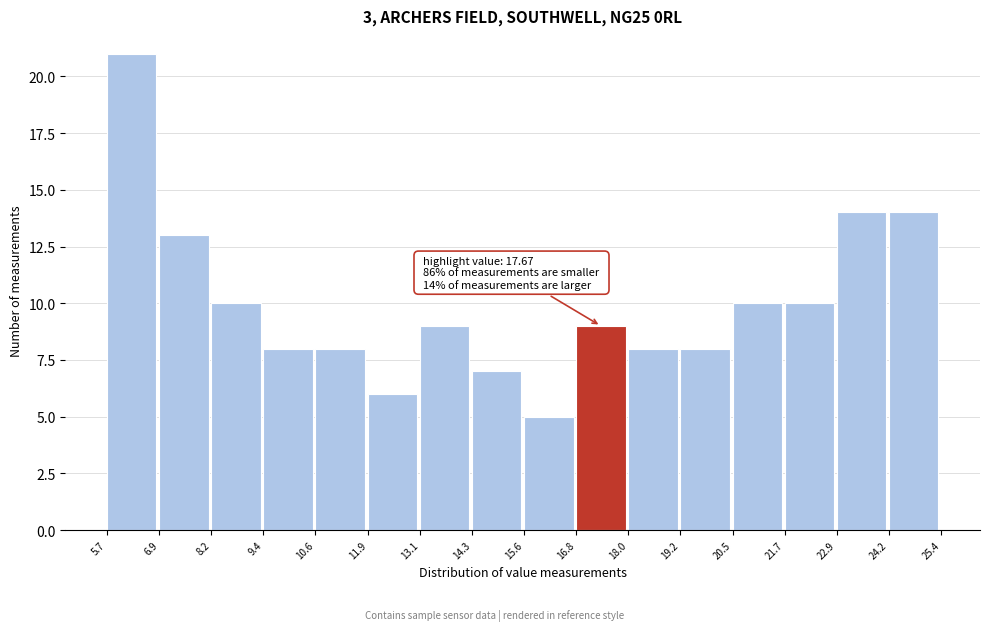

Over which range of the x-axis is the bar tallest?

5.7 to 6.9